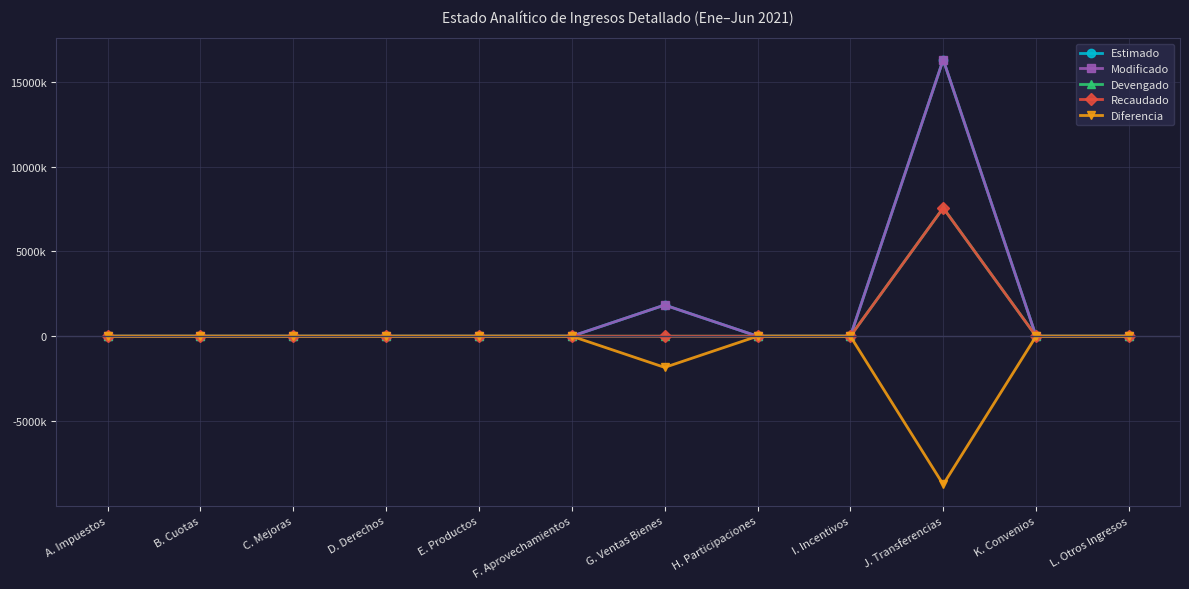

What is the maximum value shown in the chart?

16297339